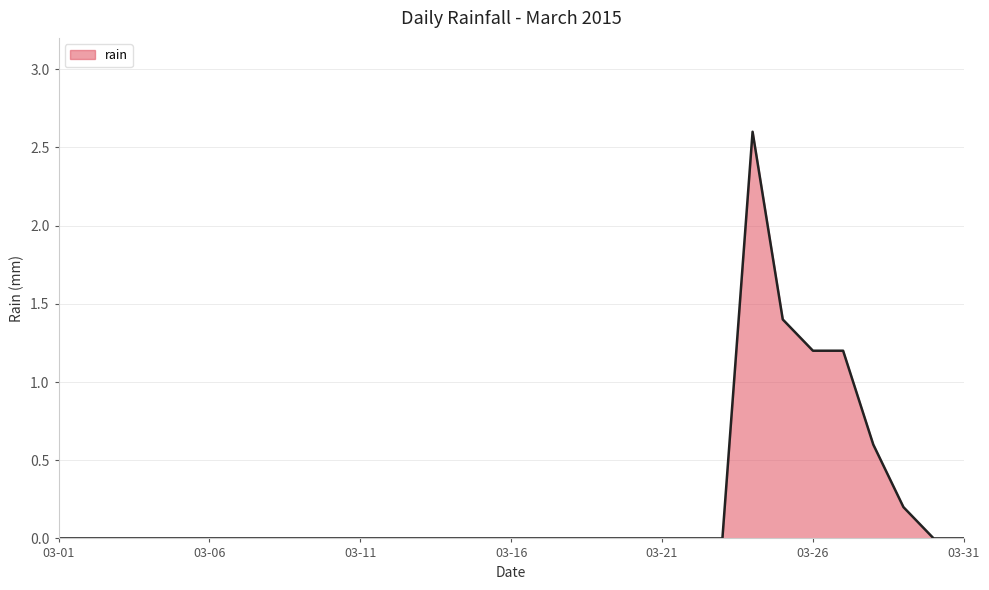

What is the greatest value displayed?

2.6